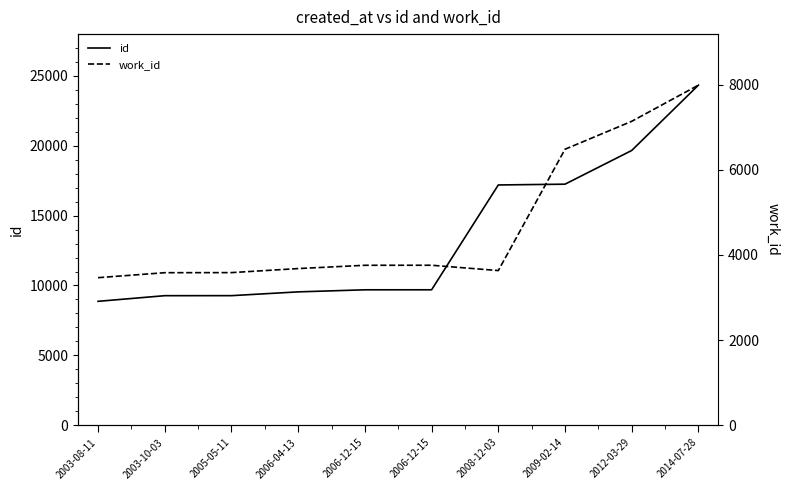

Which series has the largest range (max minus min)?

id